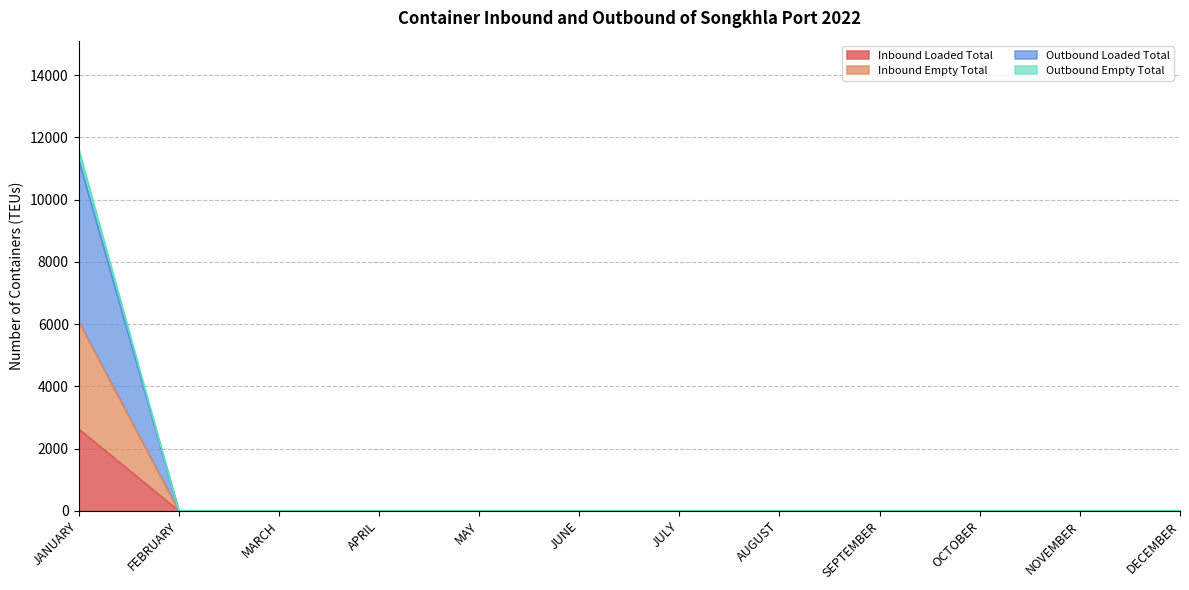

What are all the series names shown in the legend?

Inbound Loaded Total, Inbound Empty Total, Outbound Loaded Total, Outbound Empty Total